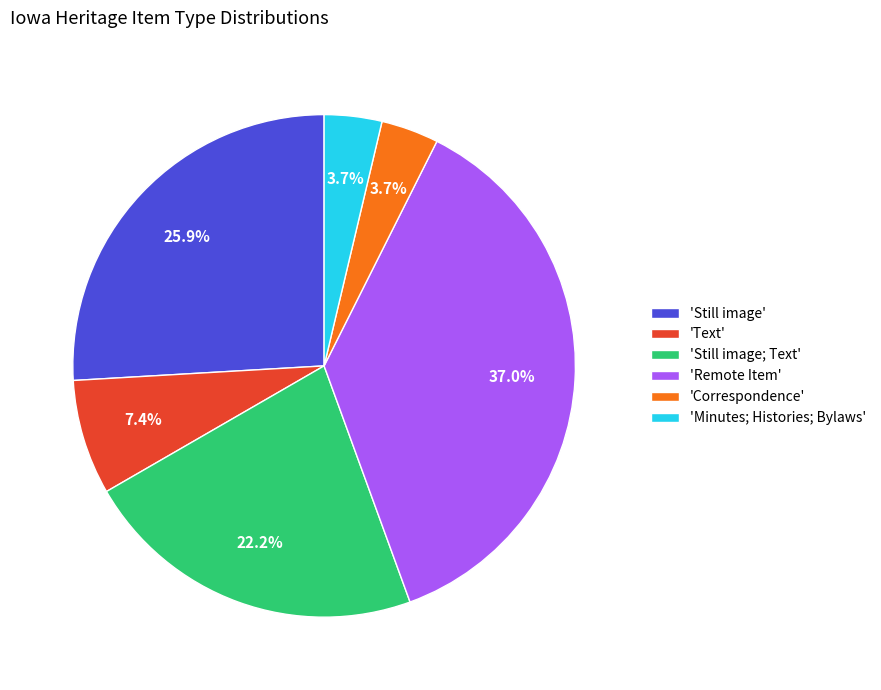

Which slice is the largest?

'Remote Item'